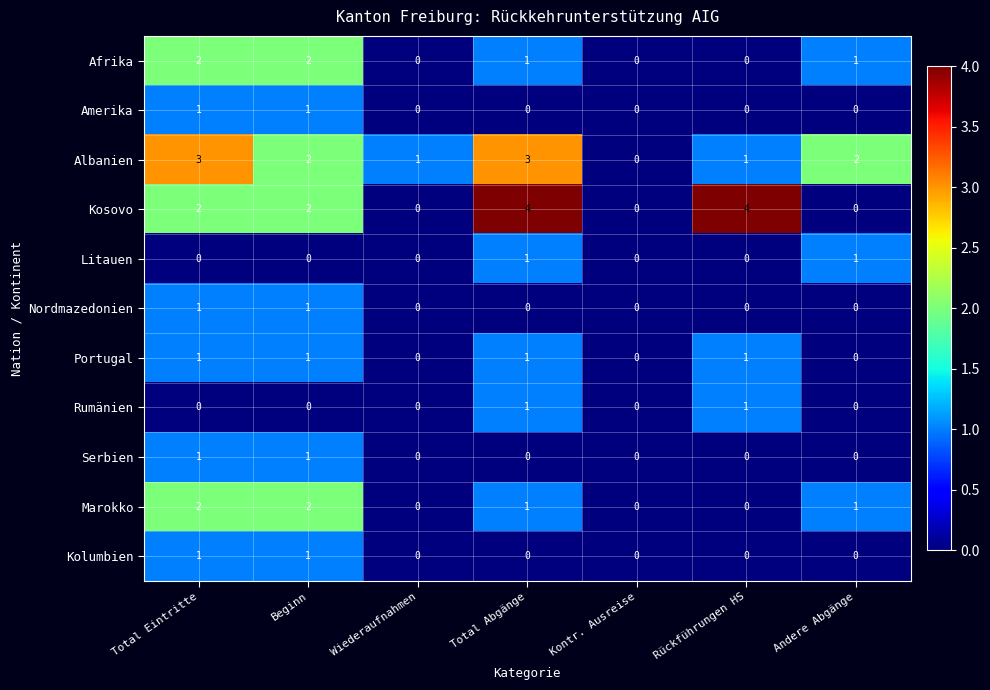

True or false: Serbien has a value of 0 at Wiederaufnahmen.

True